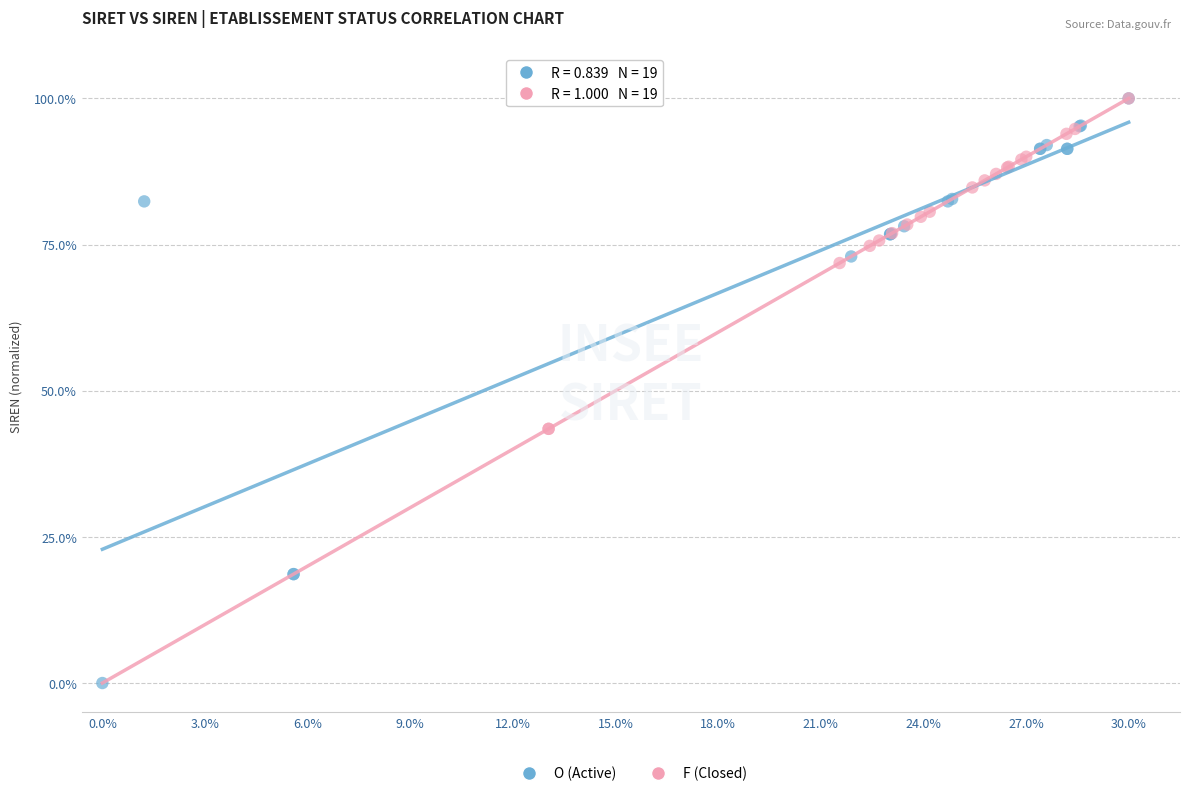

Which series reaches the minimum Y coordinate?

O (Active)